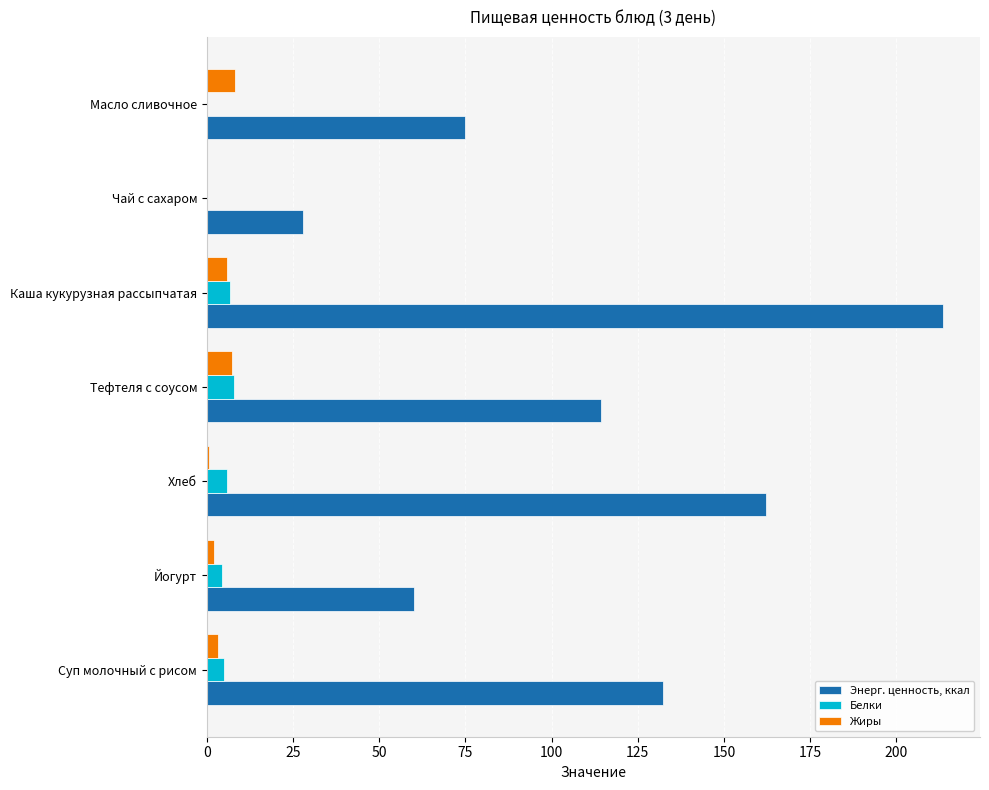

At which category is the sum across all series the highest?

Каша кукурузная рассыпчатая